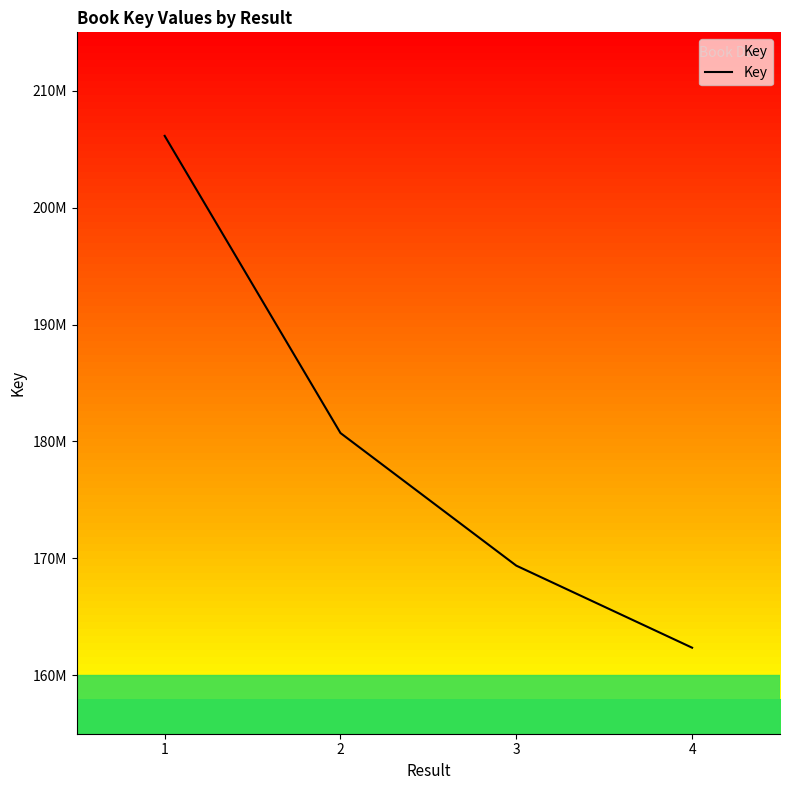

Does the chart display data point markers on the line(s)?

No